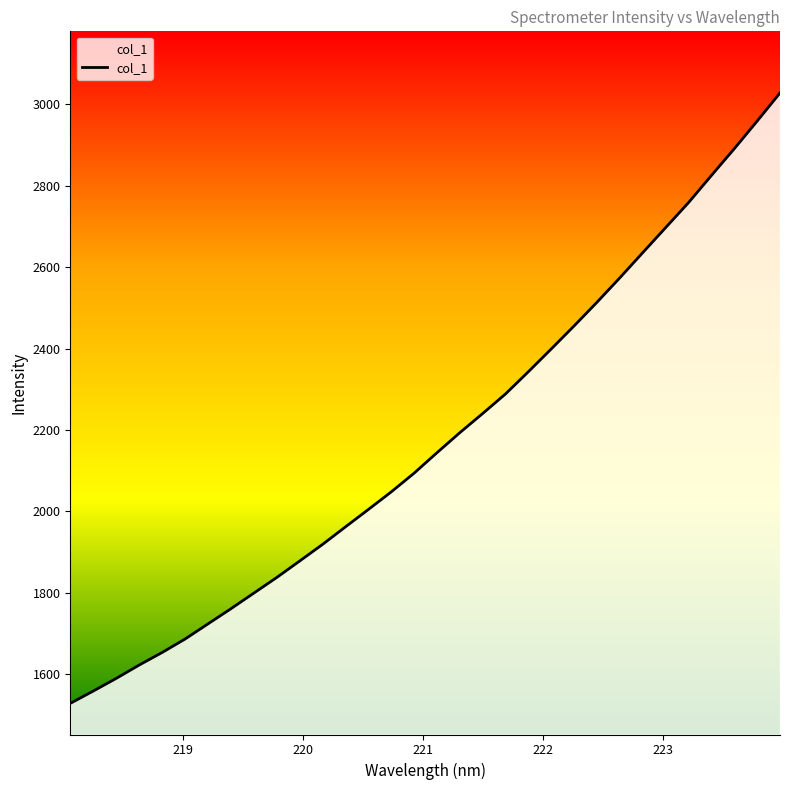

What is the ratio of the value at 219.589 to the value at 219.7801?

1.0